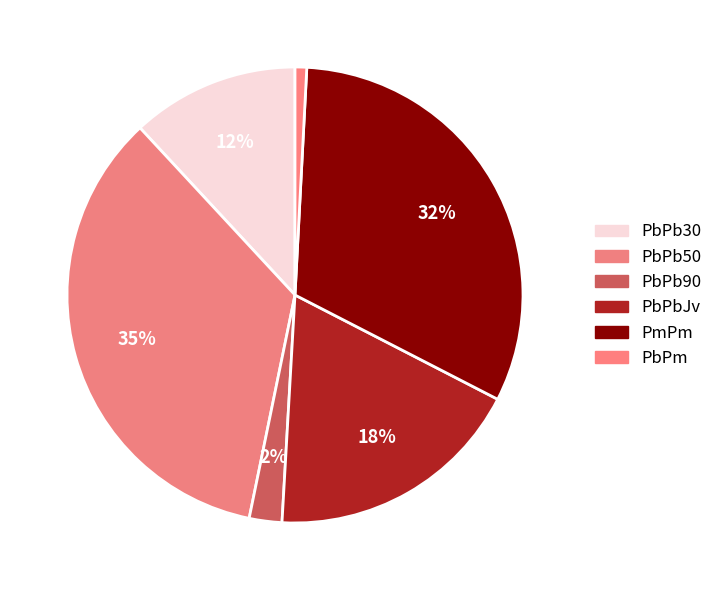

How many slices are in this pie chart?

6